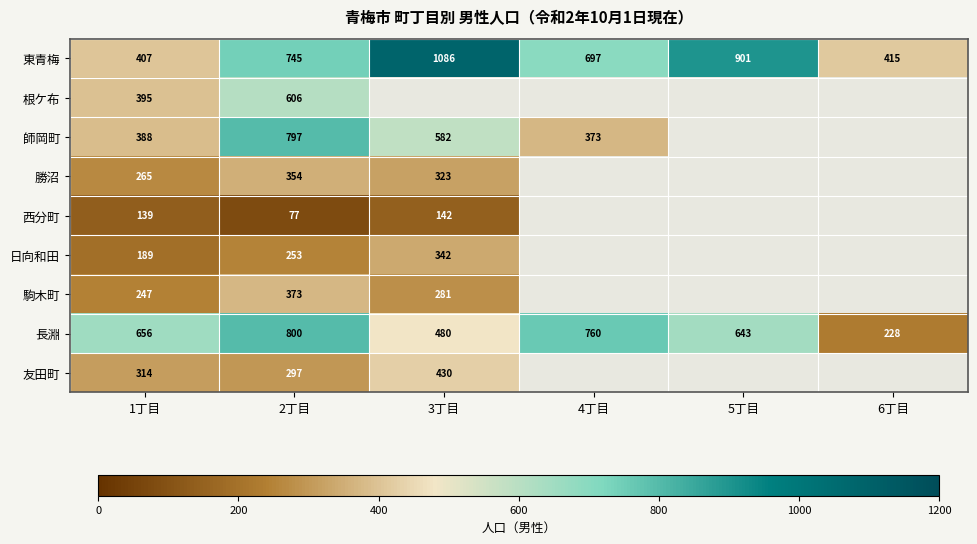

Is the value of 根ケ布 at 2丁目 greater than the value of 長淵 at 5丁目?

No